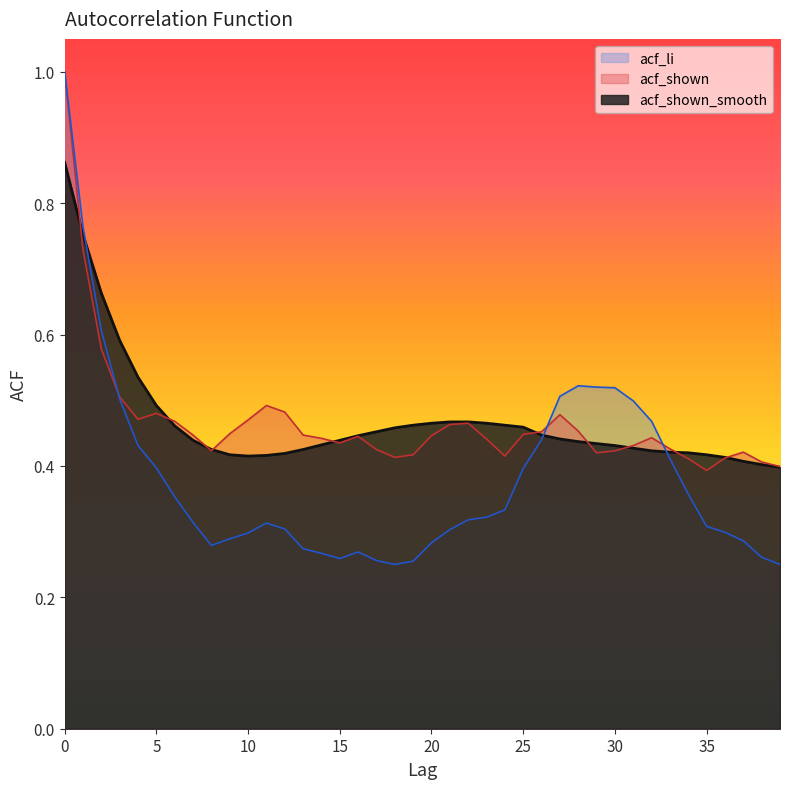

What are all the series names shown in the legend?

acf_li, acf_shown, acf_shown_smooth